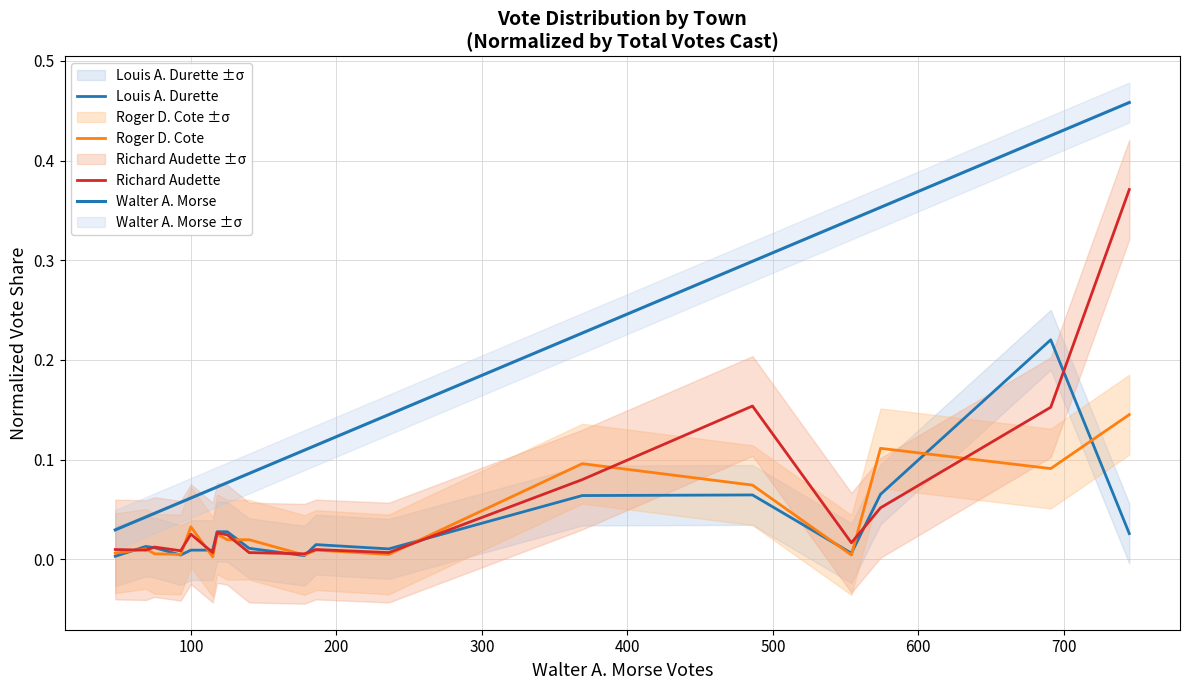

True or false: Richard Audette has a value of 0.0 at 0.

False